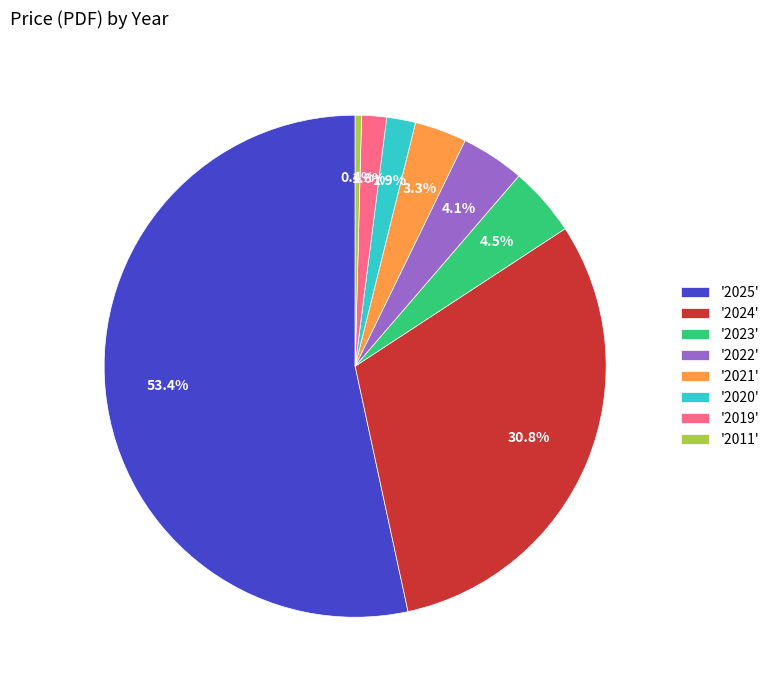

To the nearest percent, what is the difference between the largest and smallest slice percentages?

53%